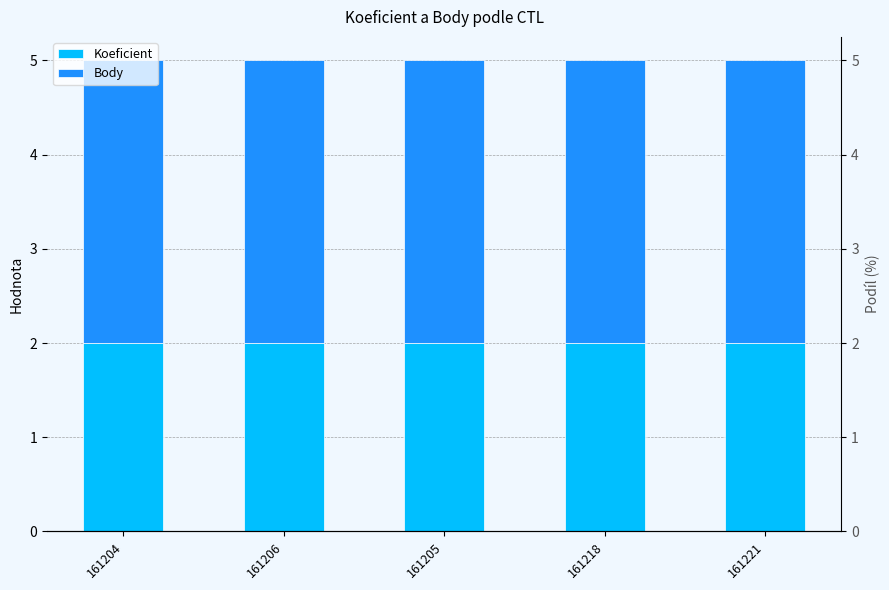

Is the value of Koeficient at 161221 greater than the value of Body at 161204?

No